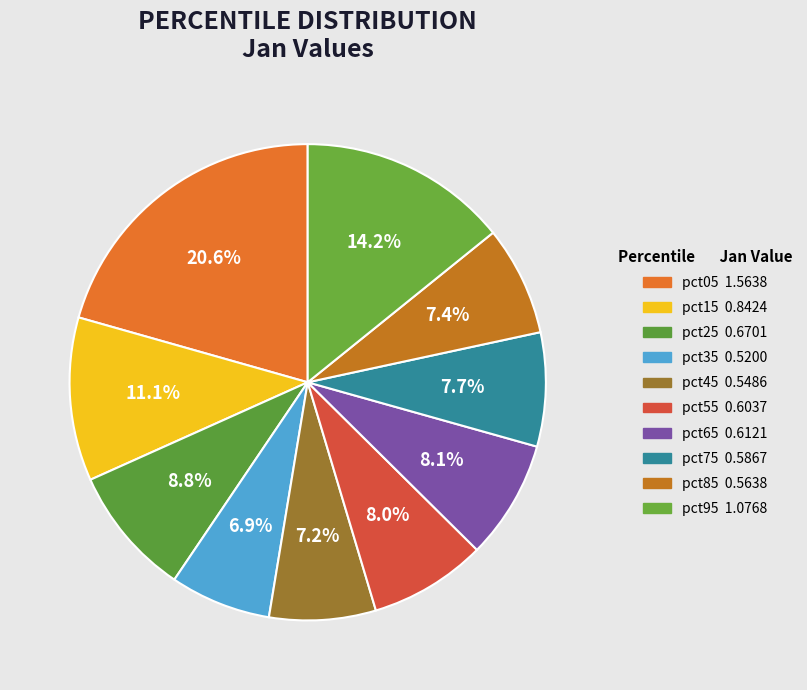

Count the number of slices in the pie.

10